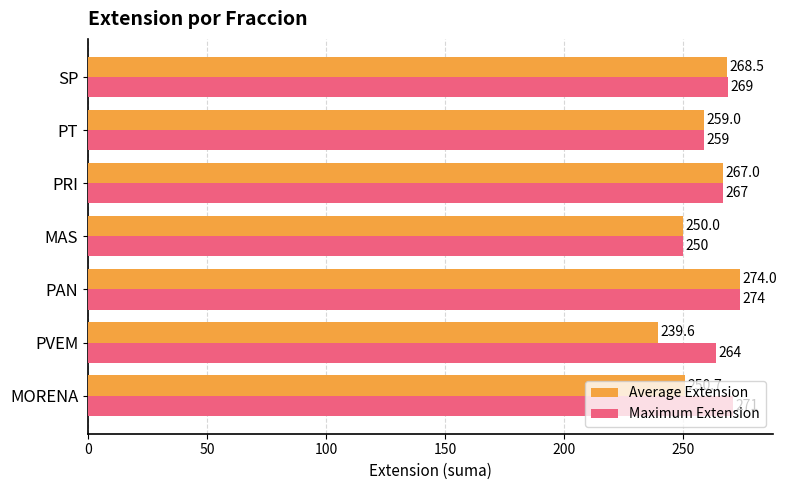

What is the average value of the Average Extension series?

258.4